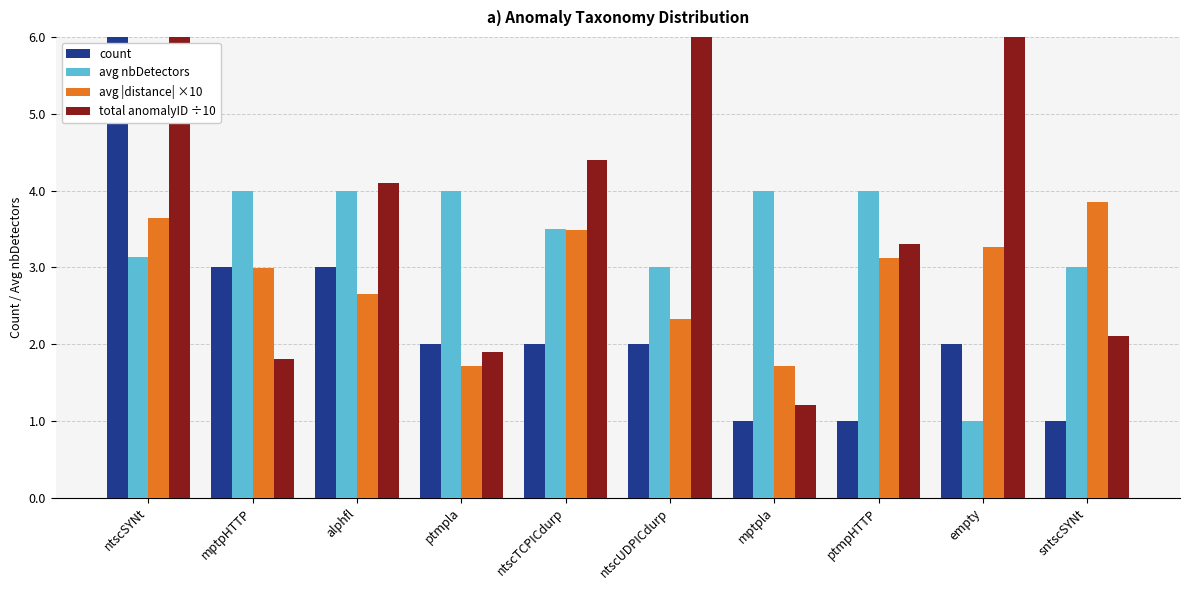

The avg nbDetectors series shows 1.1 at ntscTCPICdurp. True or false?

False